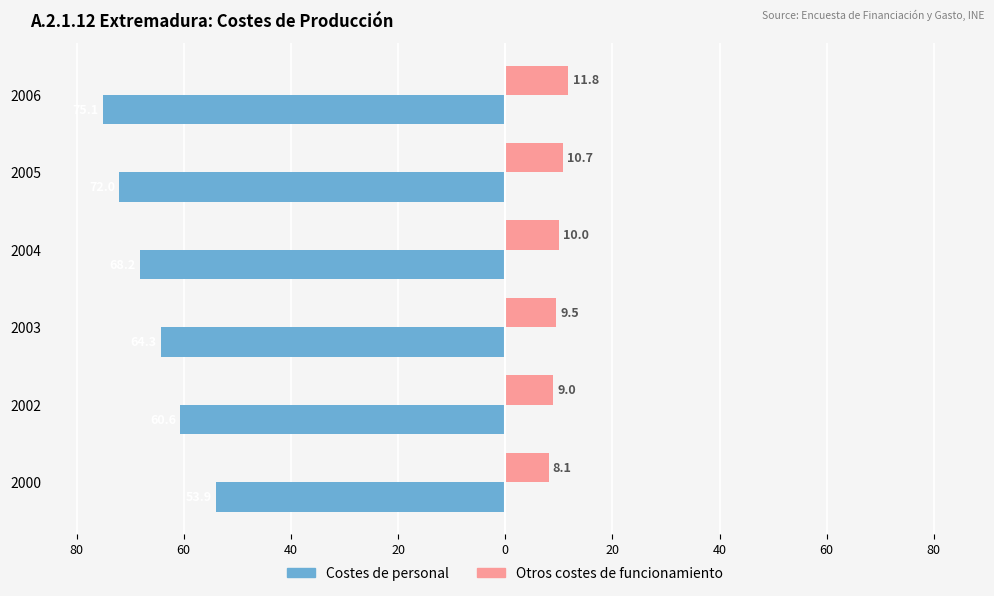

Which series has the largest range (max minus min)?

Costes de personal